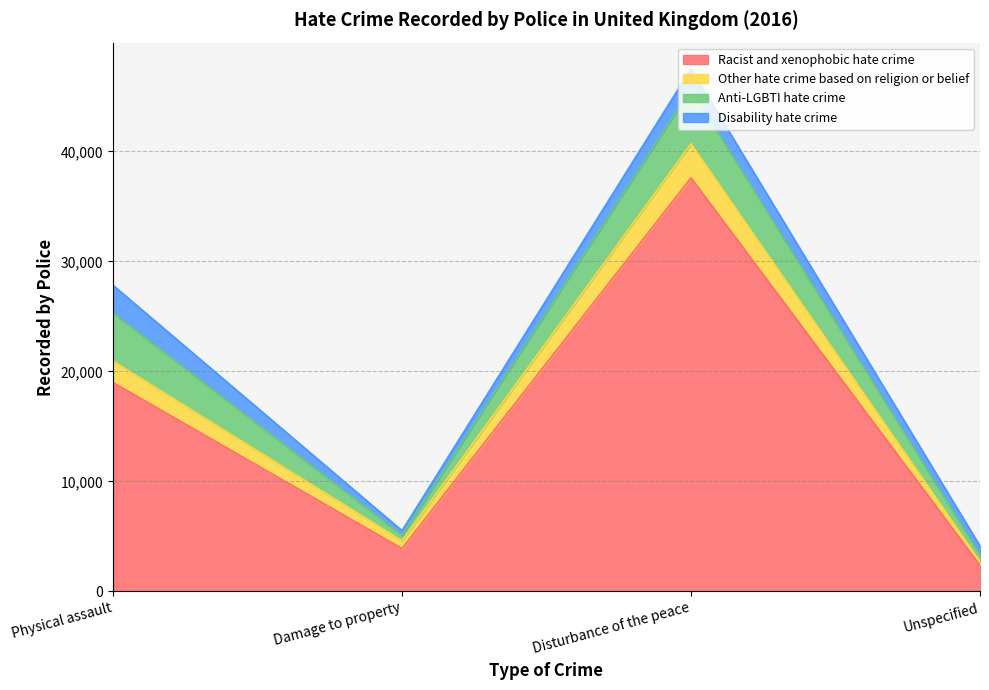

True or false: Racist and xenophobic hate crime and Other hate crime based on religion or belief intersect in this chart.

False